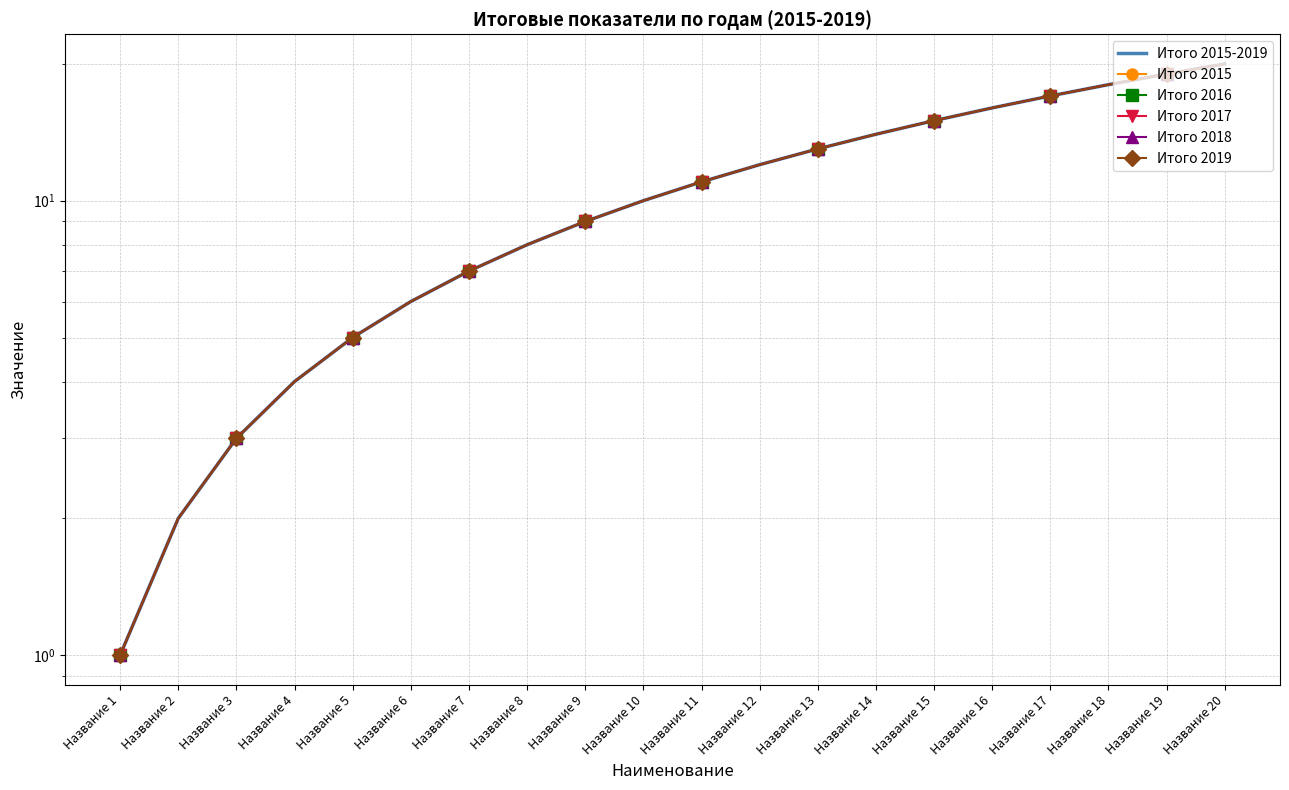

Does the chart have visible grid lines?

Yes